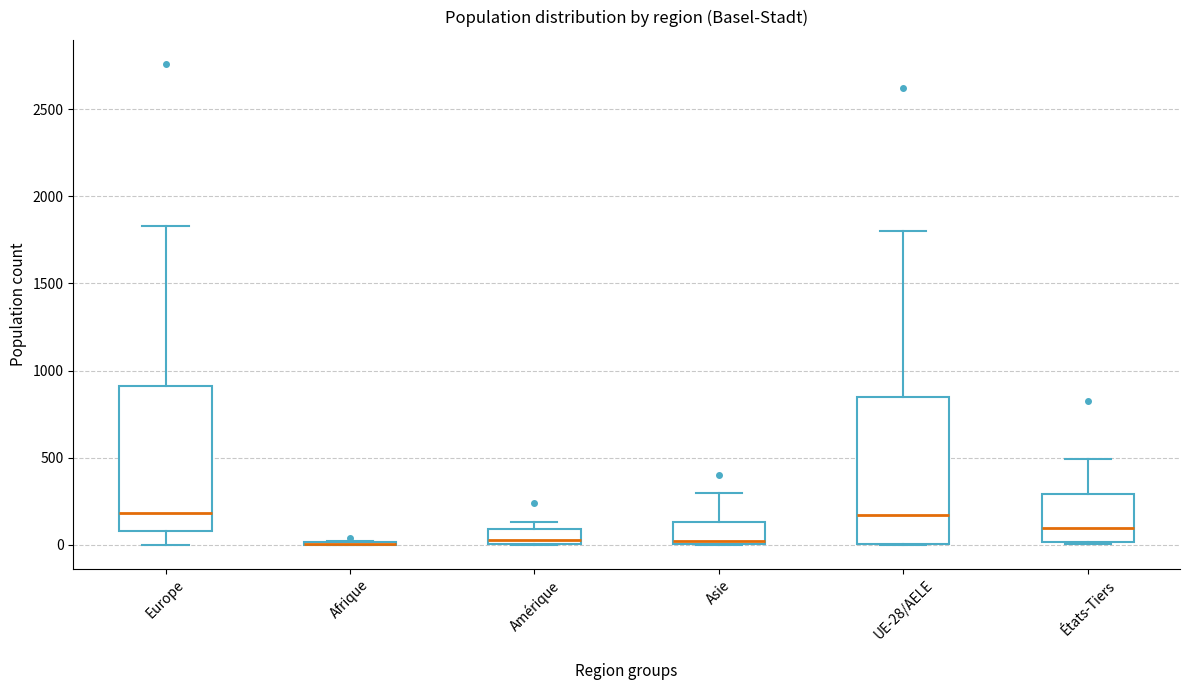

Reading left to right, transcribe this box plot: for each box, give where its median line is, the range the box spans, and where its two whiskers end, as read against the y-axis. The values are not printed on the chart, so give them approximately, as read against the axis.

Europe: median 200, box 100 to 900, whiskers 0 to 1850
Afrique: box collapsed to a line at 0, whiskers 0 to 0
Amérique: median 50, box 0 to 100, whiskers 0 to 150
Asie: median 0 (just above the box's lower edge), box 0 to 150, whiskers 0 to 300
UE-28/AELE: median 150, box 0 to 850, whiskers 0 to 1800
États-Tiers: median 100, box 0 to 300, whiskers 0 (just below the box's lower edge) to 500